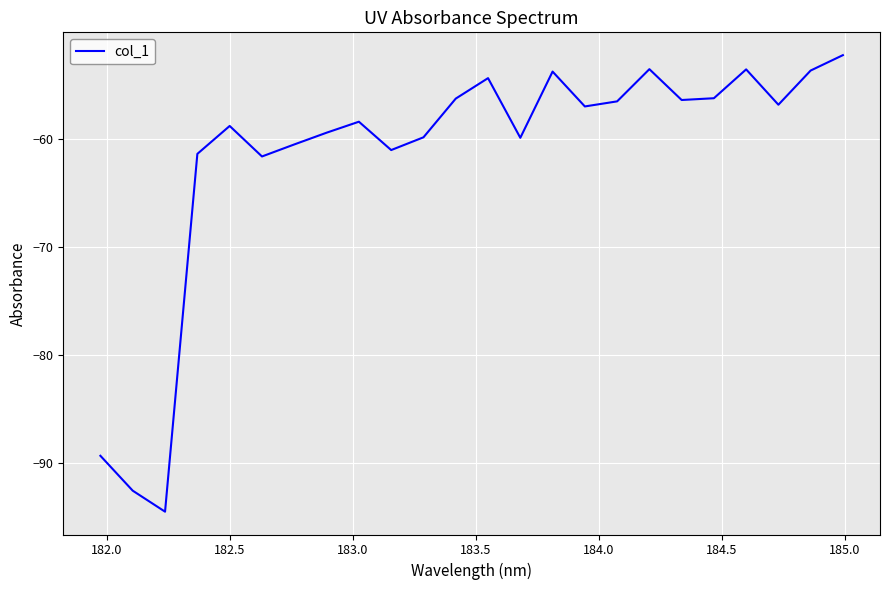

What is the maximum value shown in the chart?

-52.3